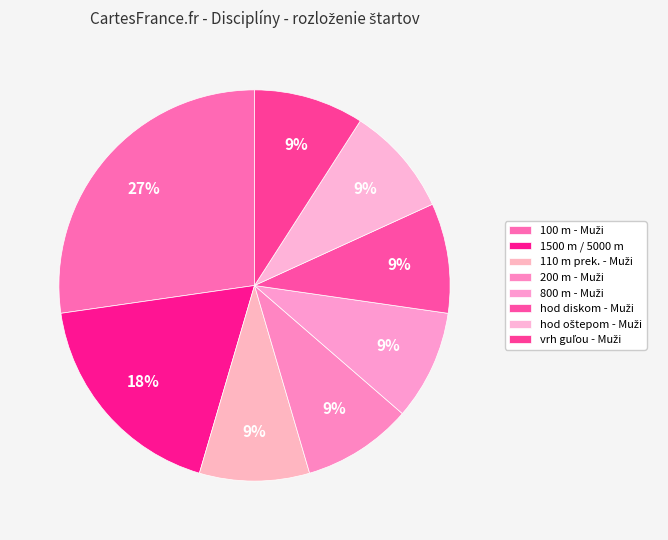

Which slice is the smallest?

110 m prekážok - Muži